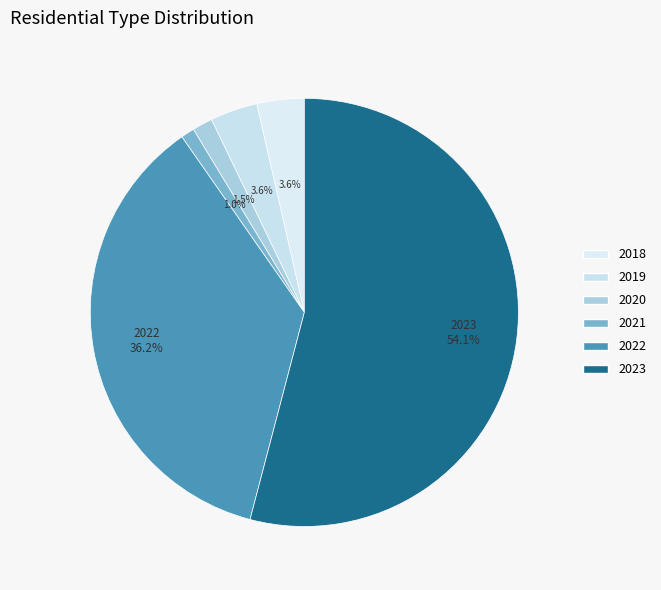

Count the number of slices in the pie.

6